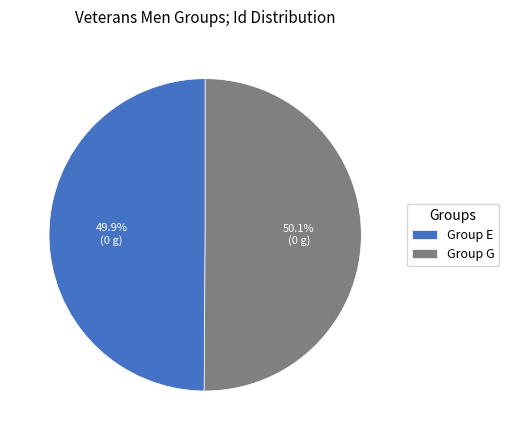

Combined, what portion of the pie is Group E and Group G?

100.0%